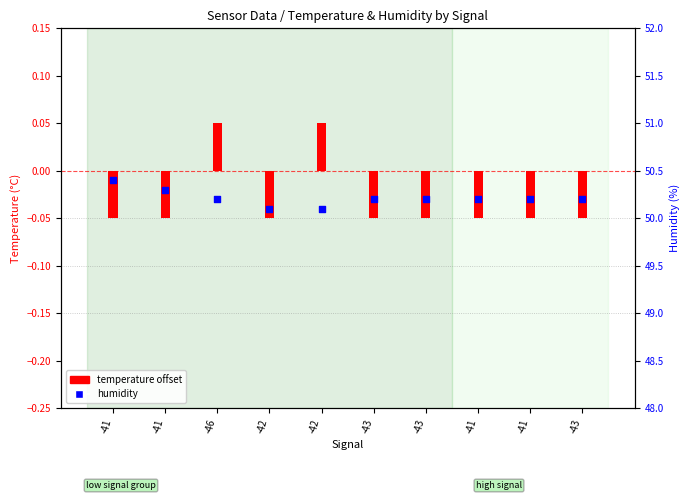

Is the value of humidity at -43 greater than the value of temperature offset at -43?

Yes